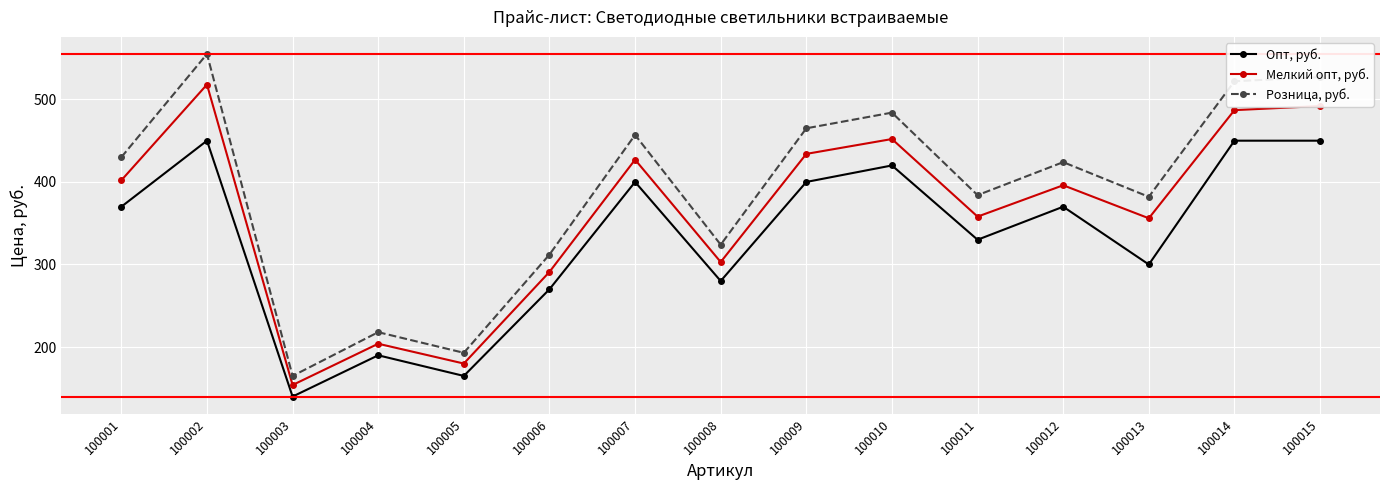

Which series has the widest spread of values?

Розница, руб.